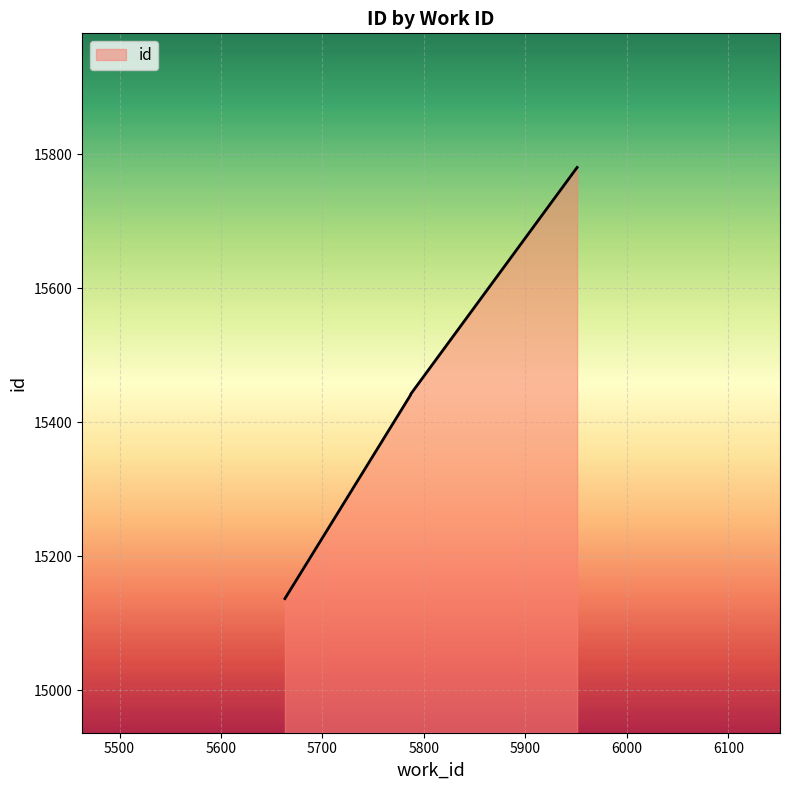

List the labels in order of value, smallest first.

5663, 5787, 5787, 5951